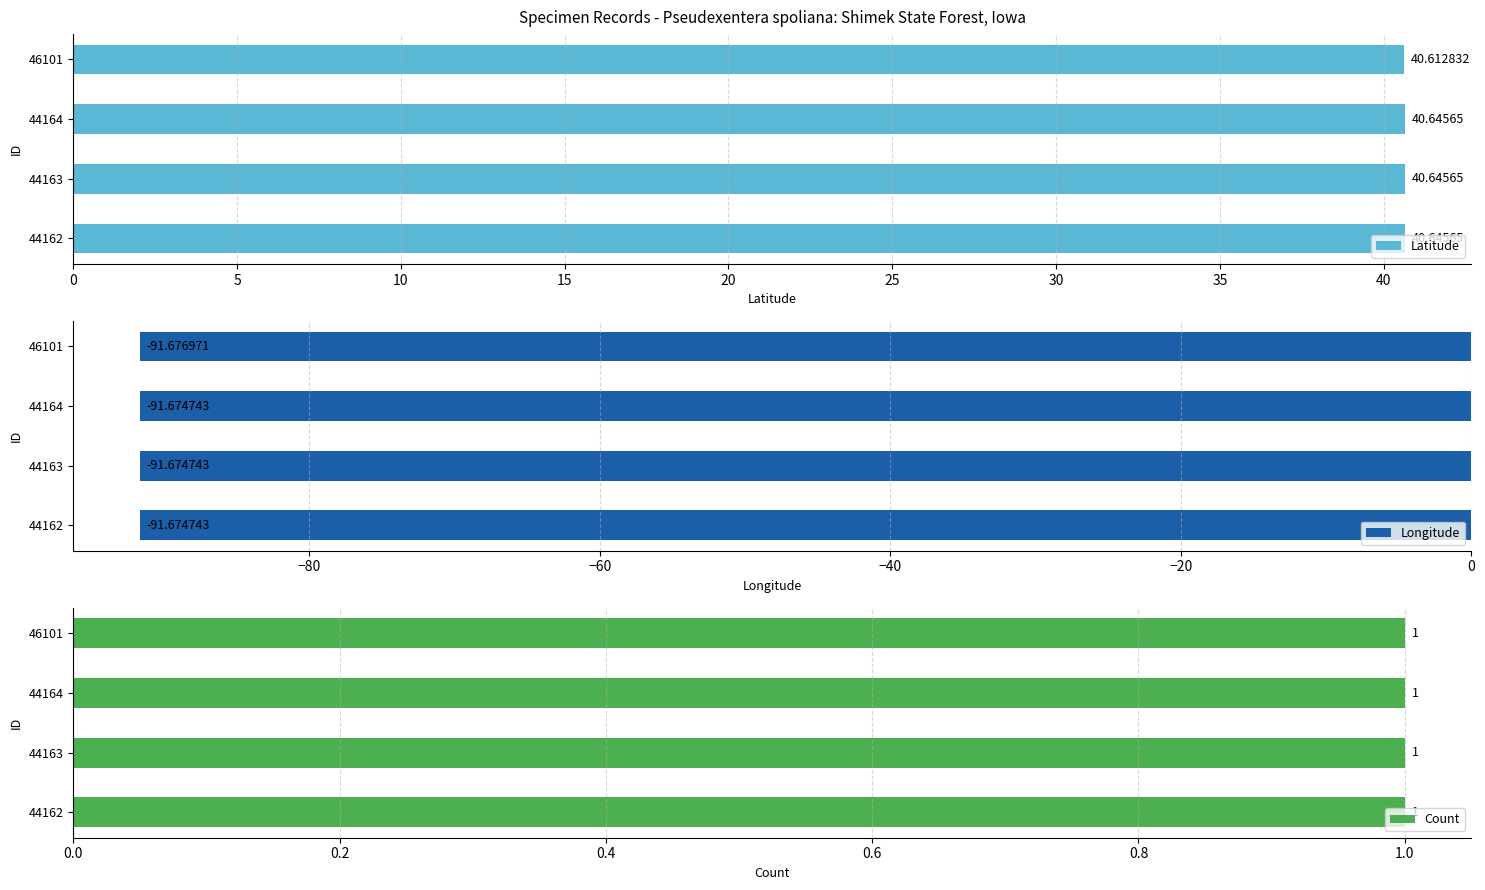

What is the value of the Latitude bar at the 2nd from the left?

40.6